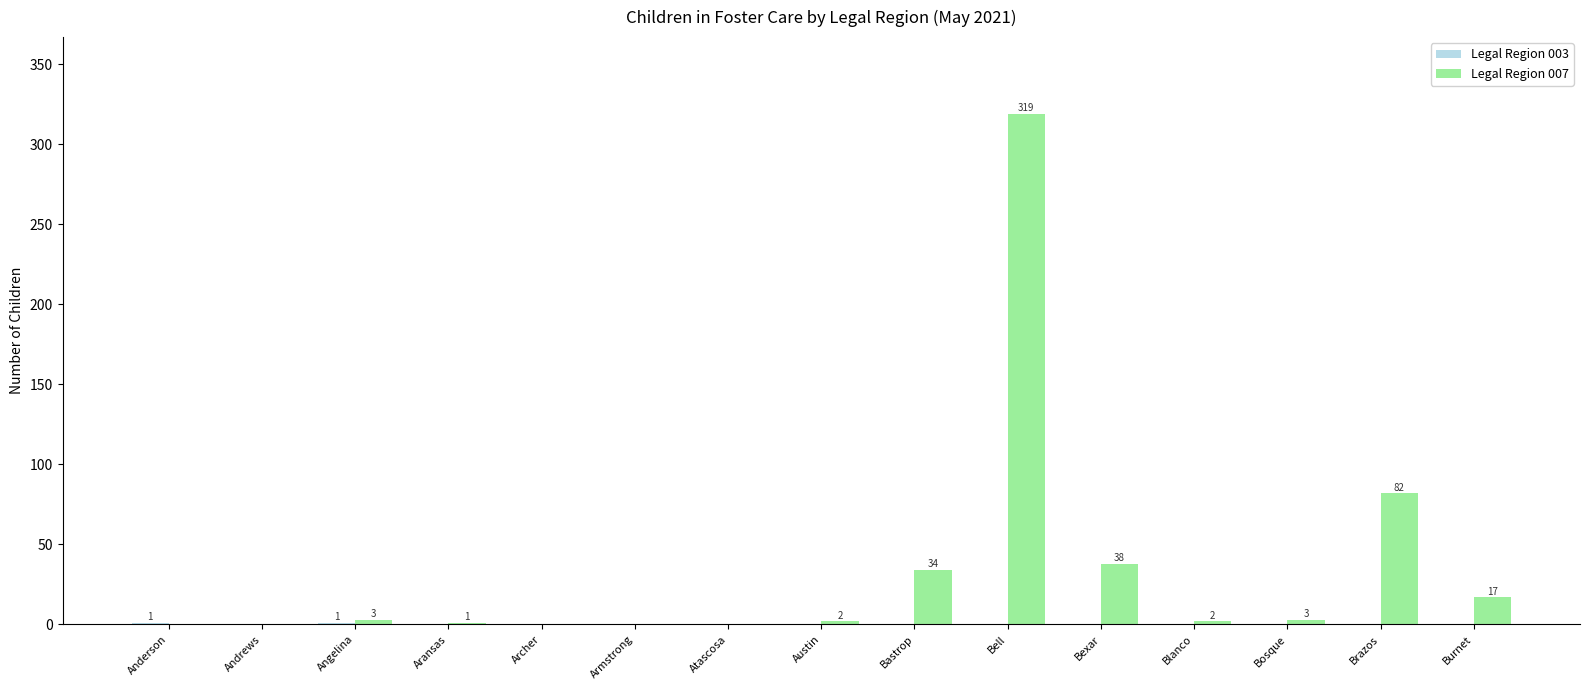

At which category is the sum across all series the highest?

Bell